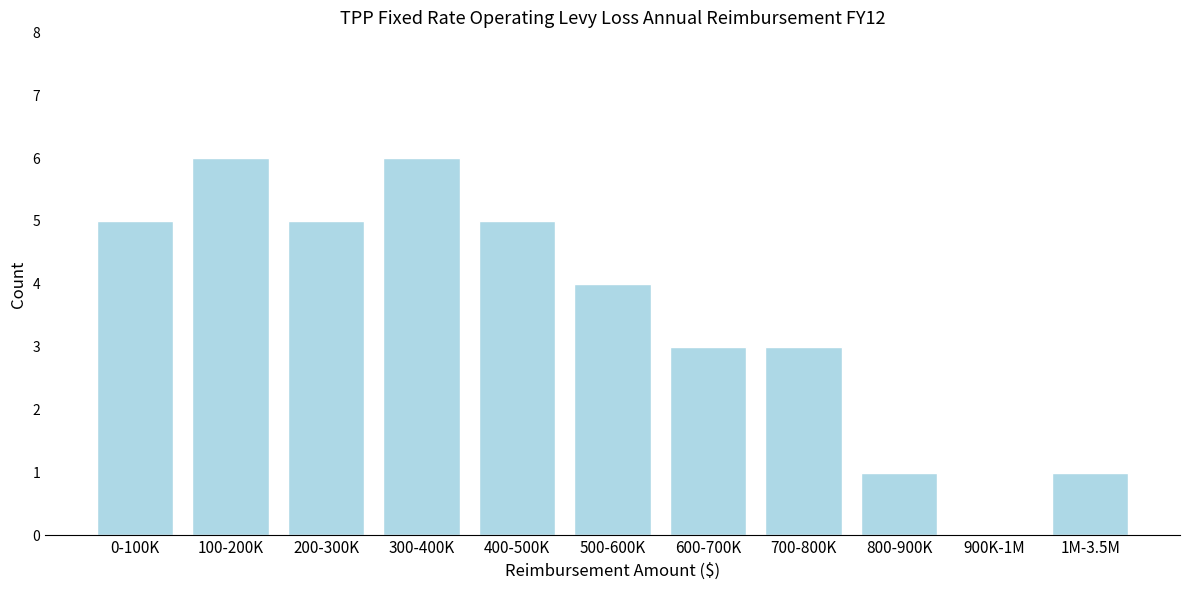

Reading left to right, extract all data points from this chart.

0-100K=5	100-200K=6	200-300K=5	300-400K=6	400-500K=5	500-600K=4	600-700K=3	700-800K=3	800-900K=1	900K-1M=0	1M-3.5M=1